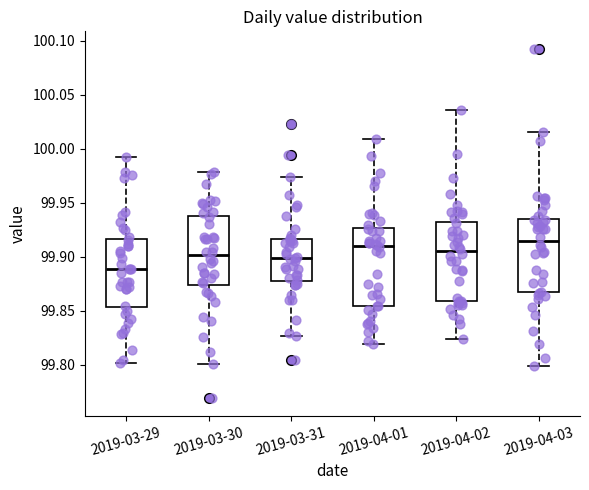

Which box's median line is the lowest?

2019-03-29